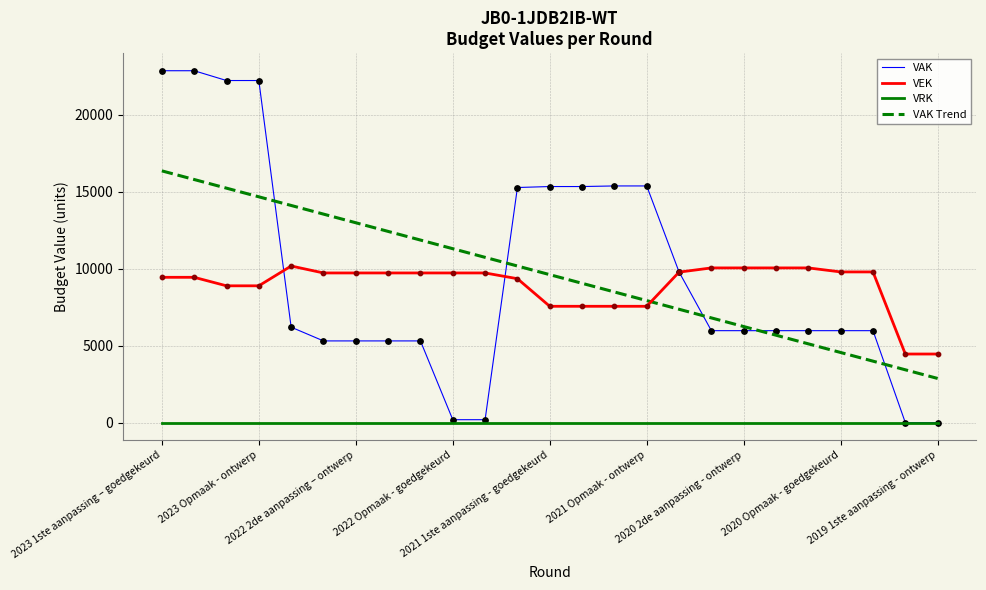

Which series has the largest range (max minus min)?

VAK